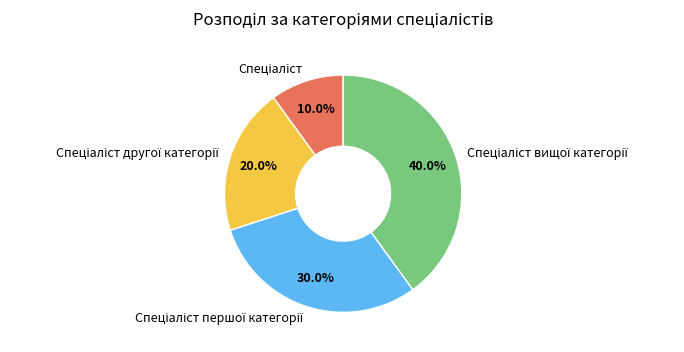

How many slices are in this pie chart?

4